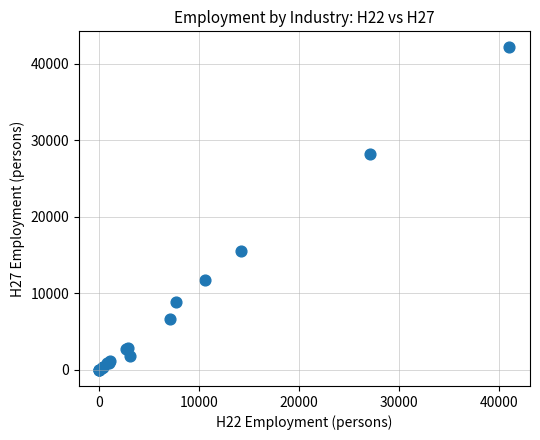

What Y value in the scatter plot is closest to 21064?

15547